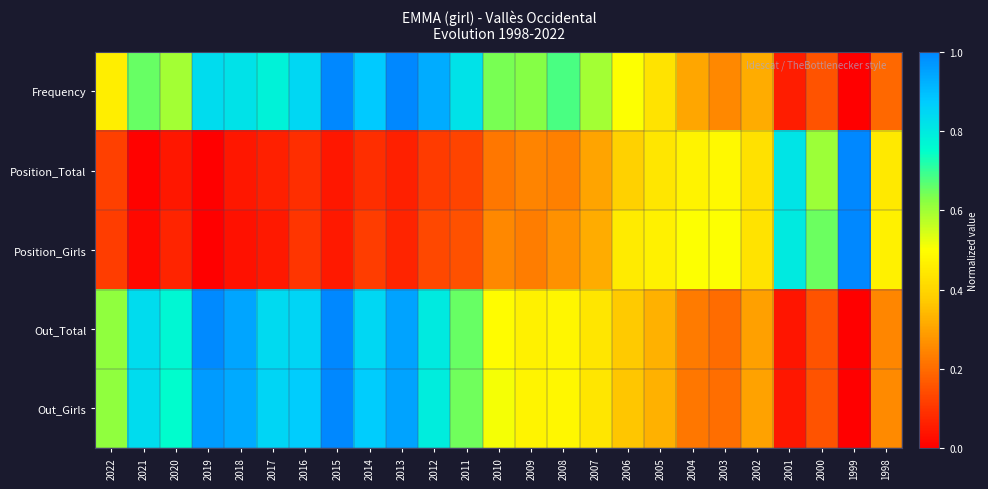

What is the difference between the highest and lowest values at 2019?

1.0